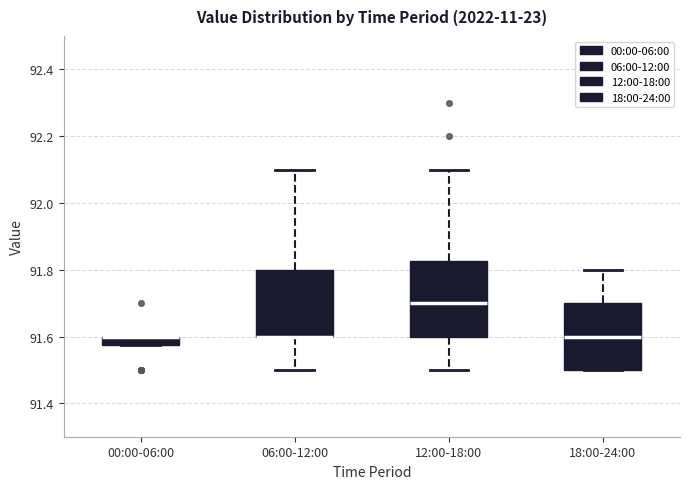

Comparing the boxes themselves (not the whiskers), which one is the tallest?

12:00-18:00